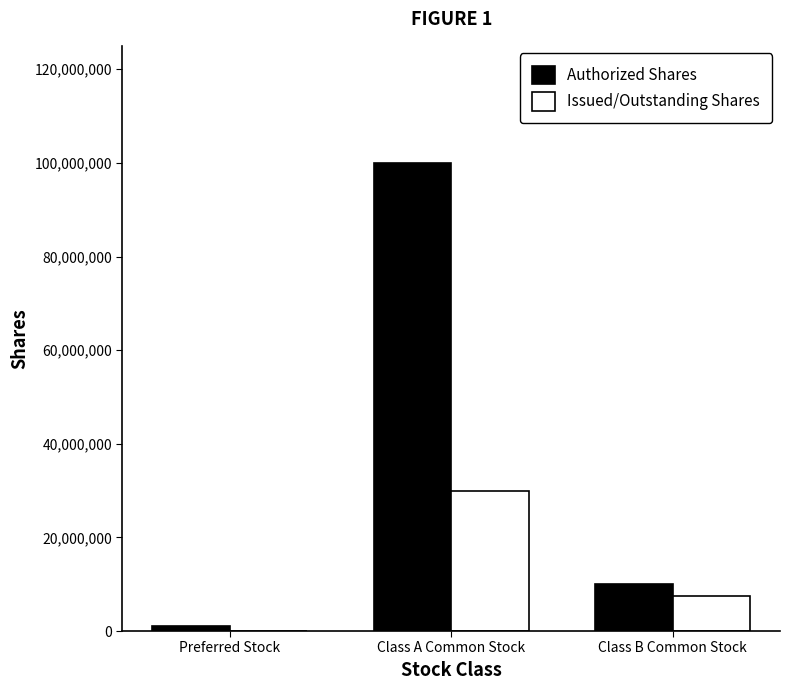

True or false: Authorized Shares has a value of 1000000 at Preferred Stock.

True